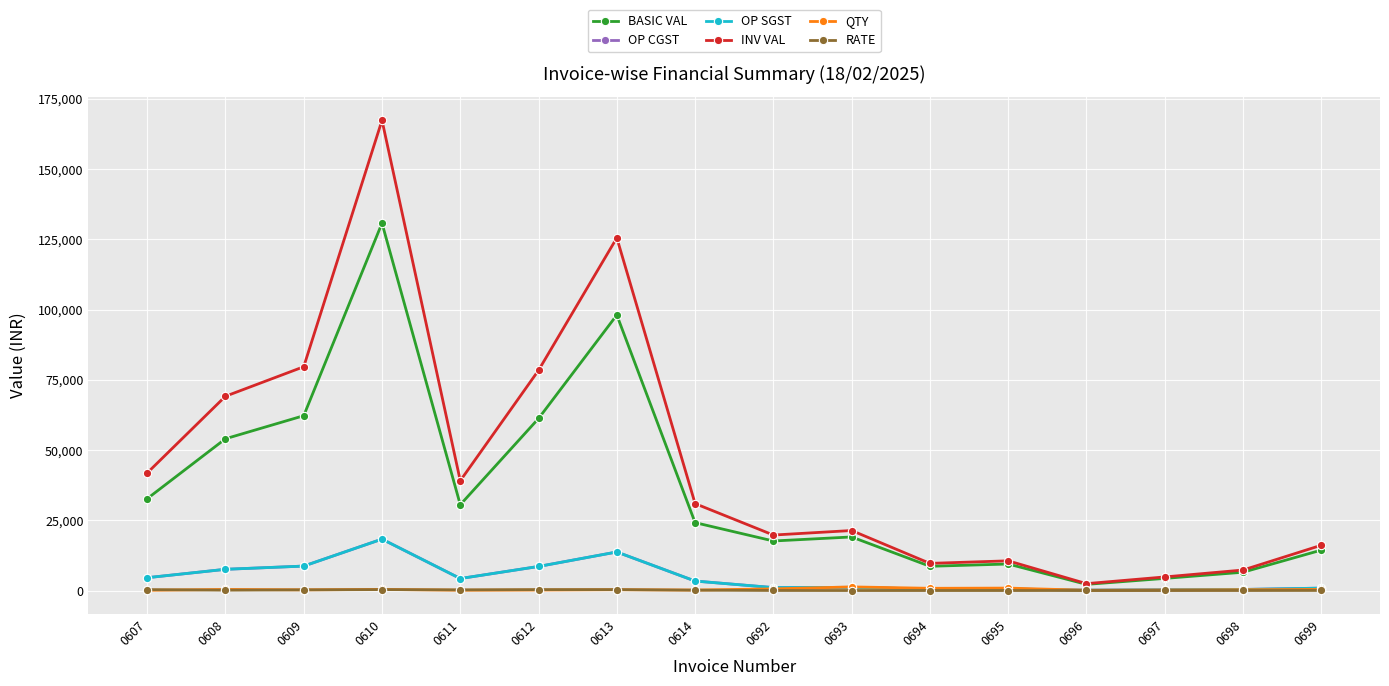

True or false: OP CGST and RATE intersect in this chart.

False